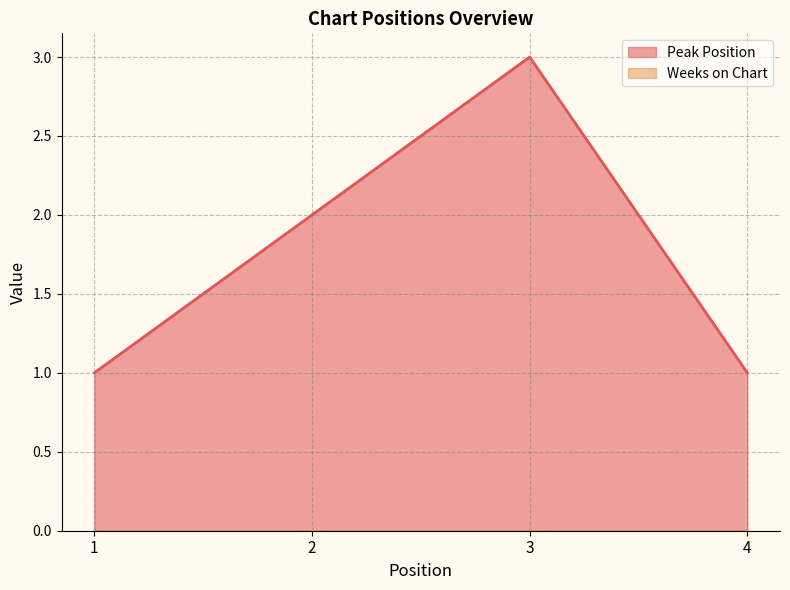

How many interior local peaks (higher than both neighbors) does the data have?

1